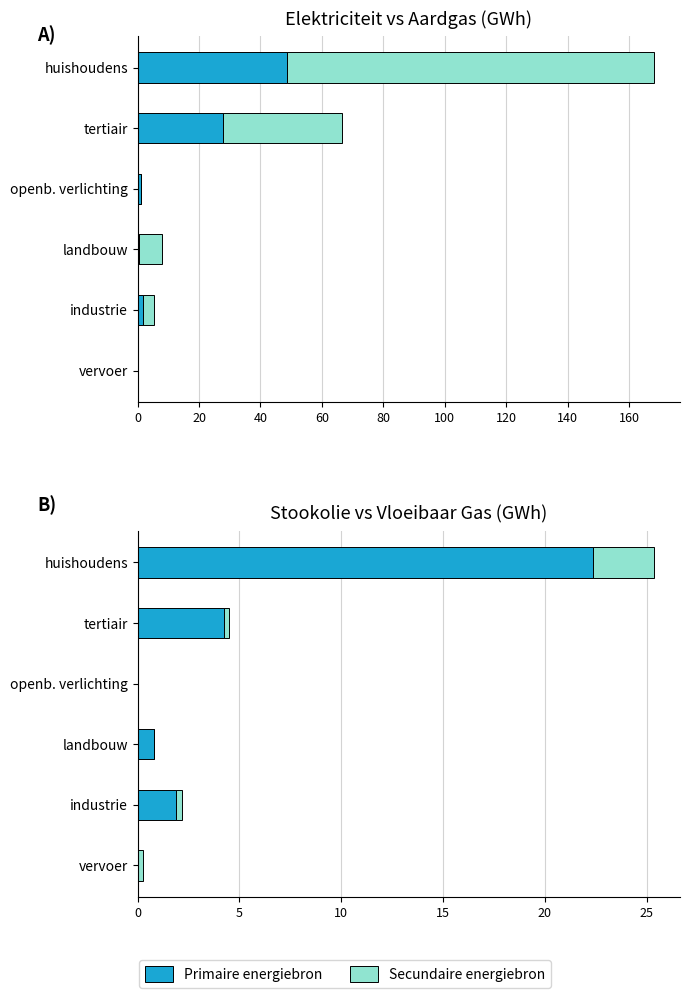

How many bars are there in each group?

2